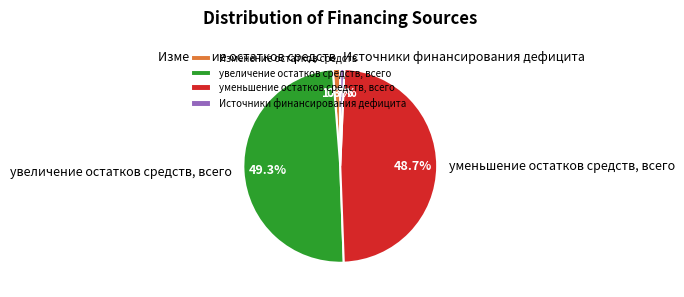

Is there any slice that represents more than half of the pie?

No